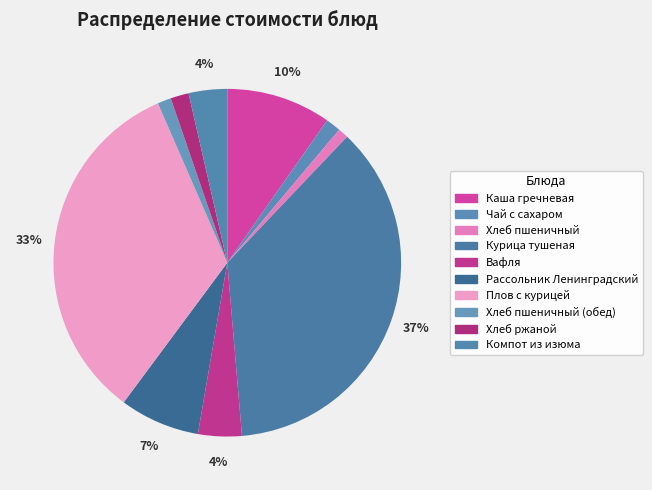

How many slices are in this pie chart?

10